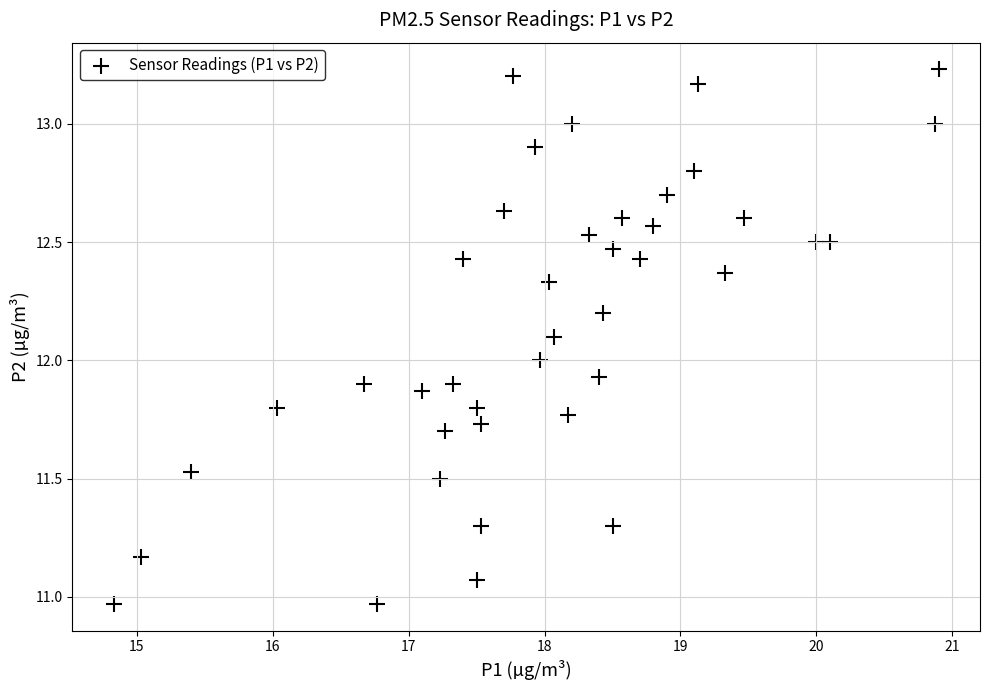

What is the range of X values (max minus min)?

6.1